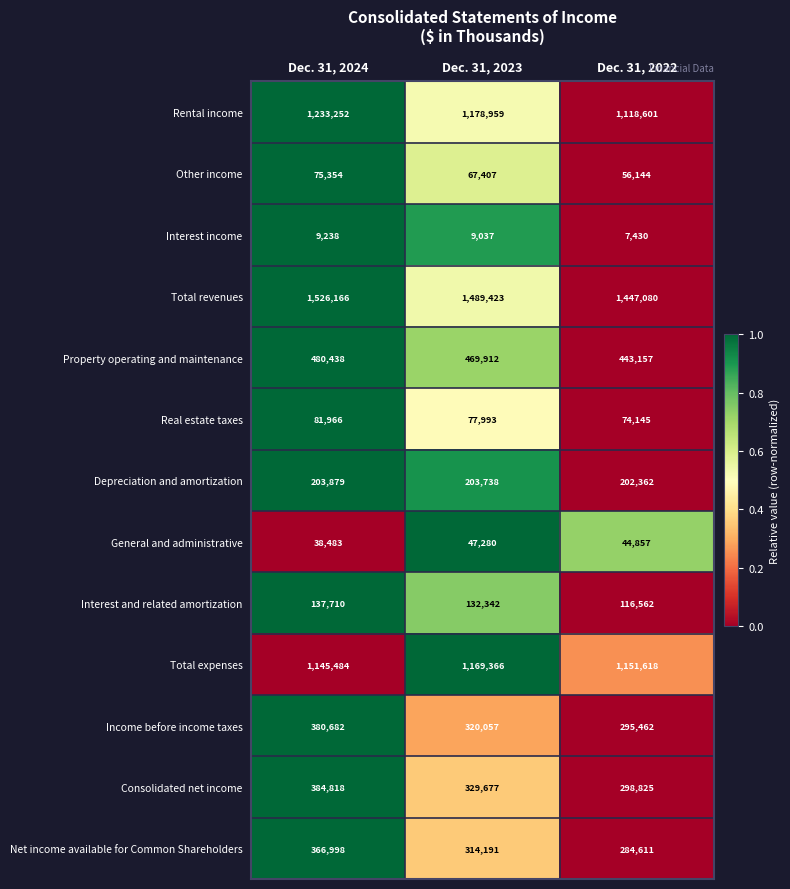

Is it true that Interest income equals 9238 at Dec. 31, 2024?

True